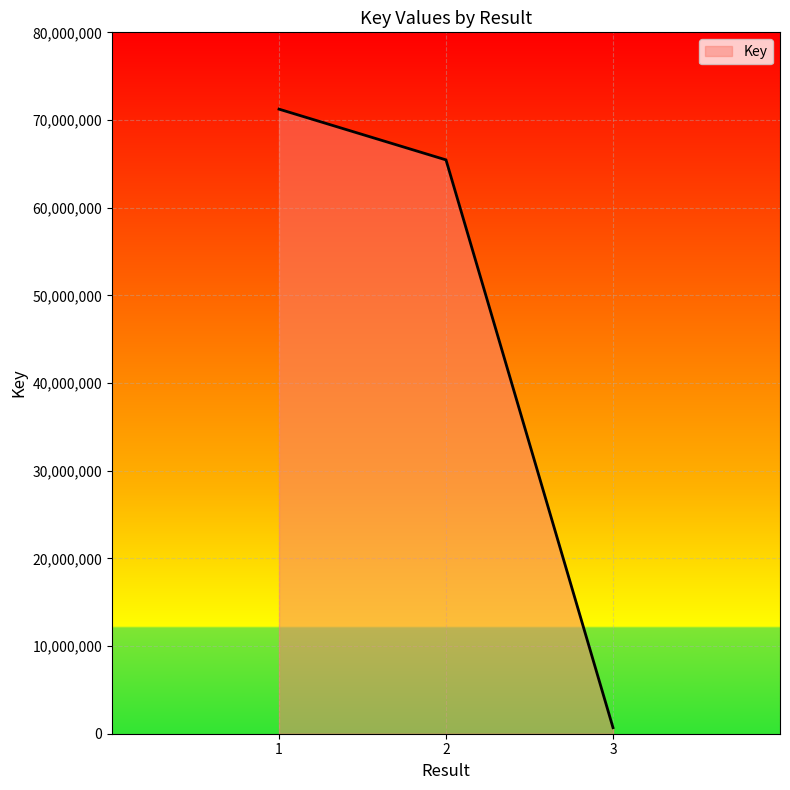

At which label is the value closest to 35964153?

2